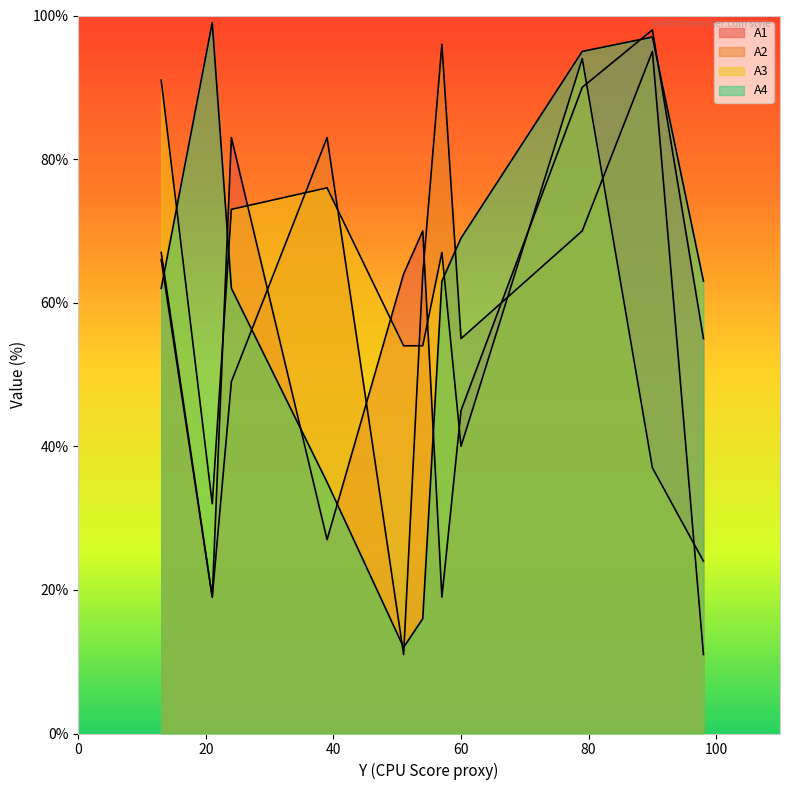

How many data points does each series have?

11